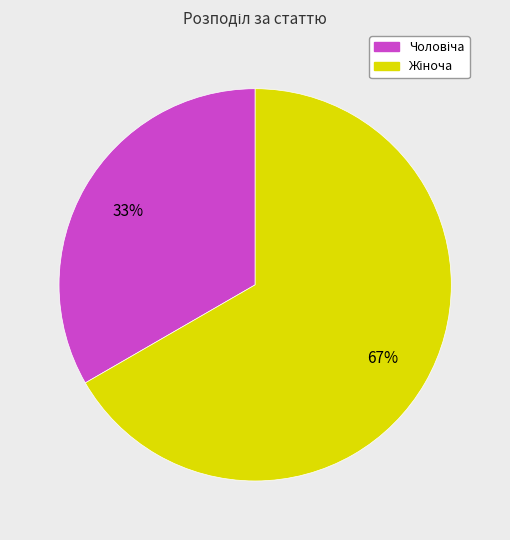

To the nearest percent, what is the average slice percentage?

50%